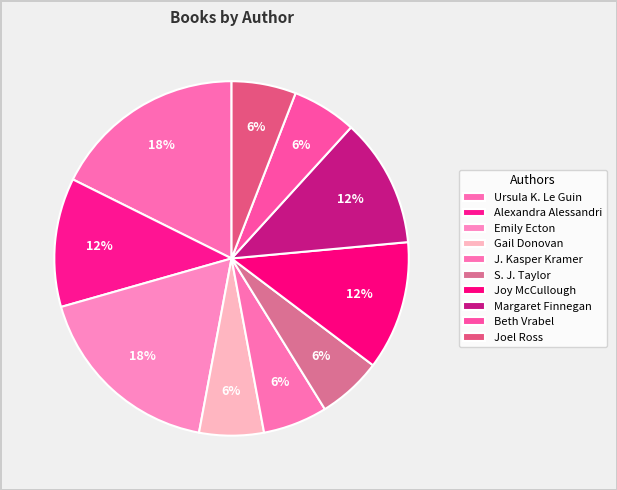

Combined, do Joel Ross and Beth Vrabel account for over 50%?

No